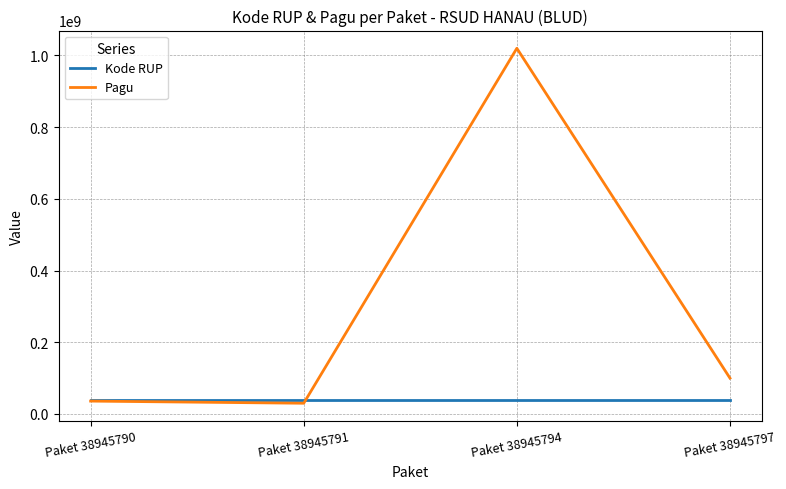

True or false: Pagu has a value of 30000000 at Paket 38945791.

True